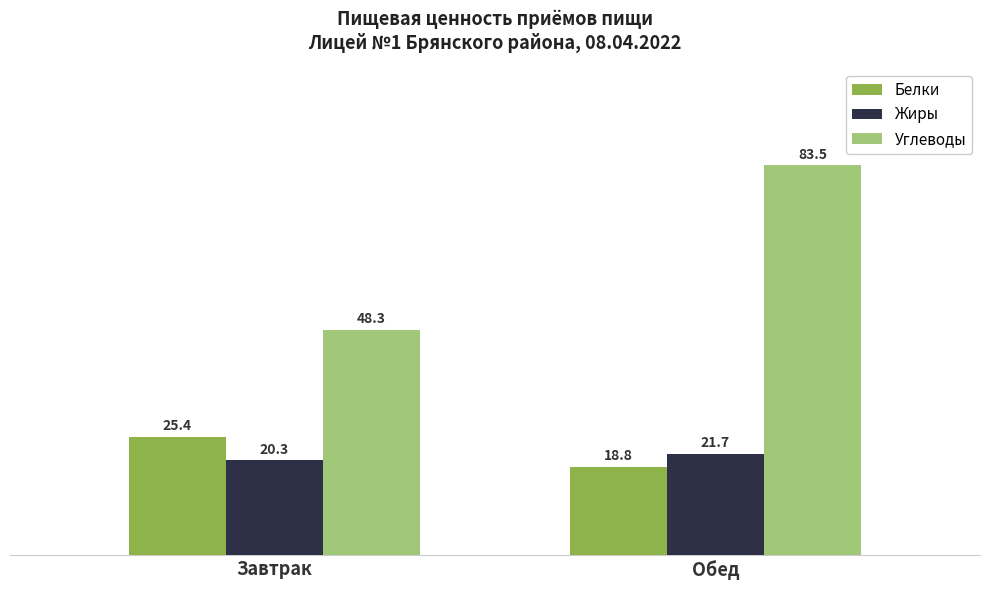

At which label does Белки reach its minimum?

Обед